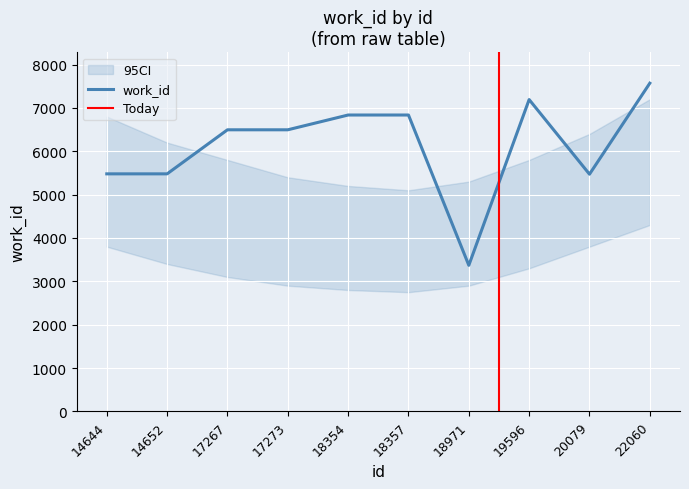

Reading left to right, extract all data points from this chart.

14644=5479	14652=5479	17267=6495	17273=6495	18354=6836	18357=6836	18971=3370	19596=7192	20079=5471	22060=7570